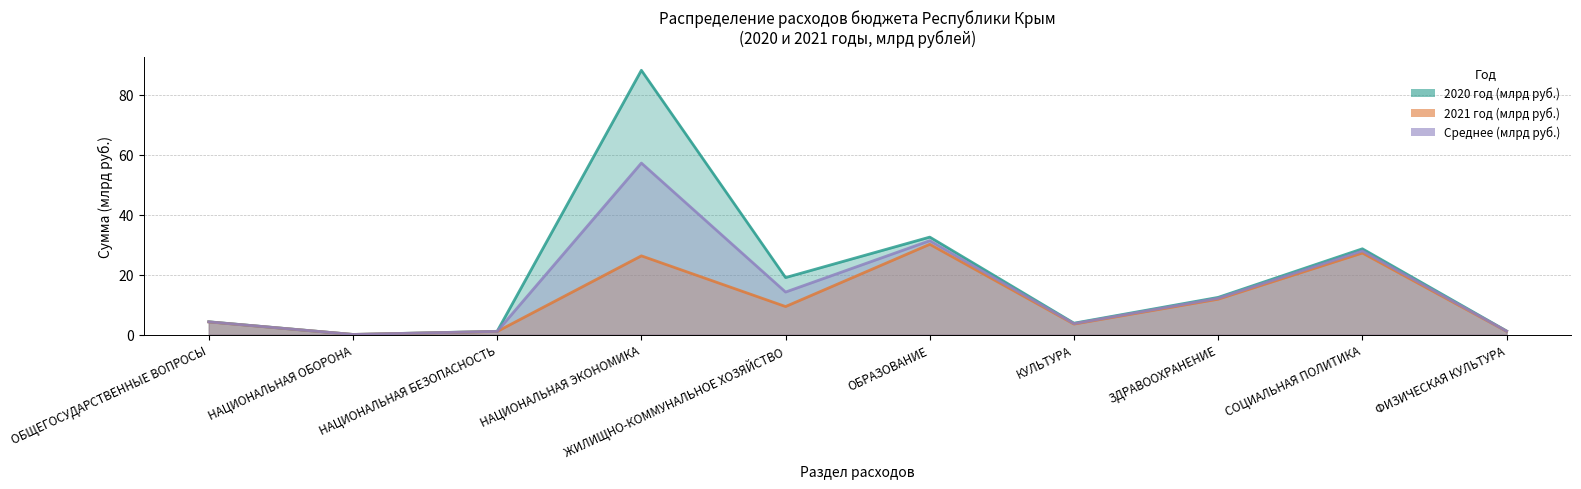

What is the total value across all series at СОЦИАЛЬНАЯ ПОЛИТИКА?

83.7